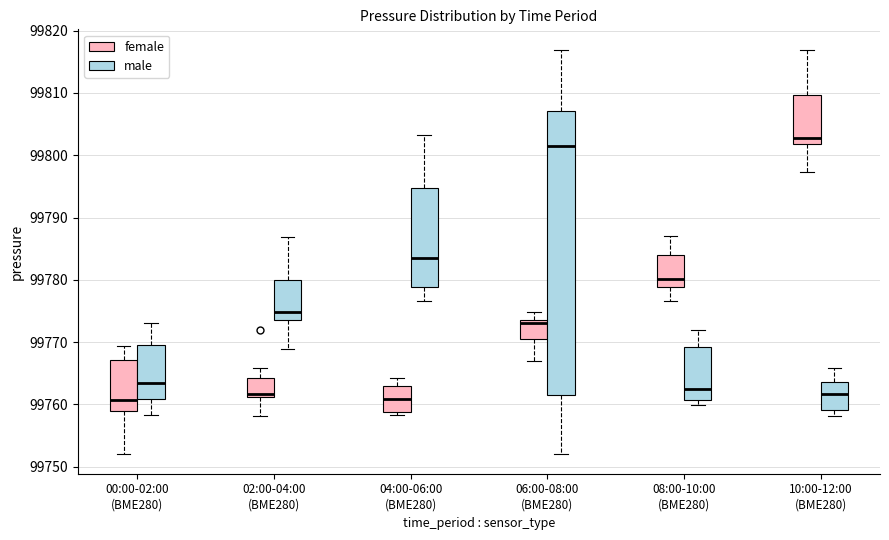

Where is the lower edge of the box for 06:00-08:00 (BME280) (female) on the y-axis? The values are not printed on the chart, so give them approximately, as read against the axis.

99770